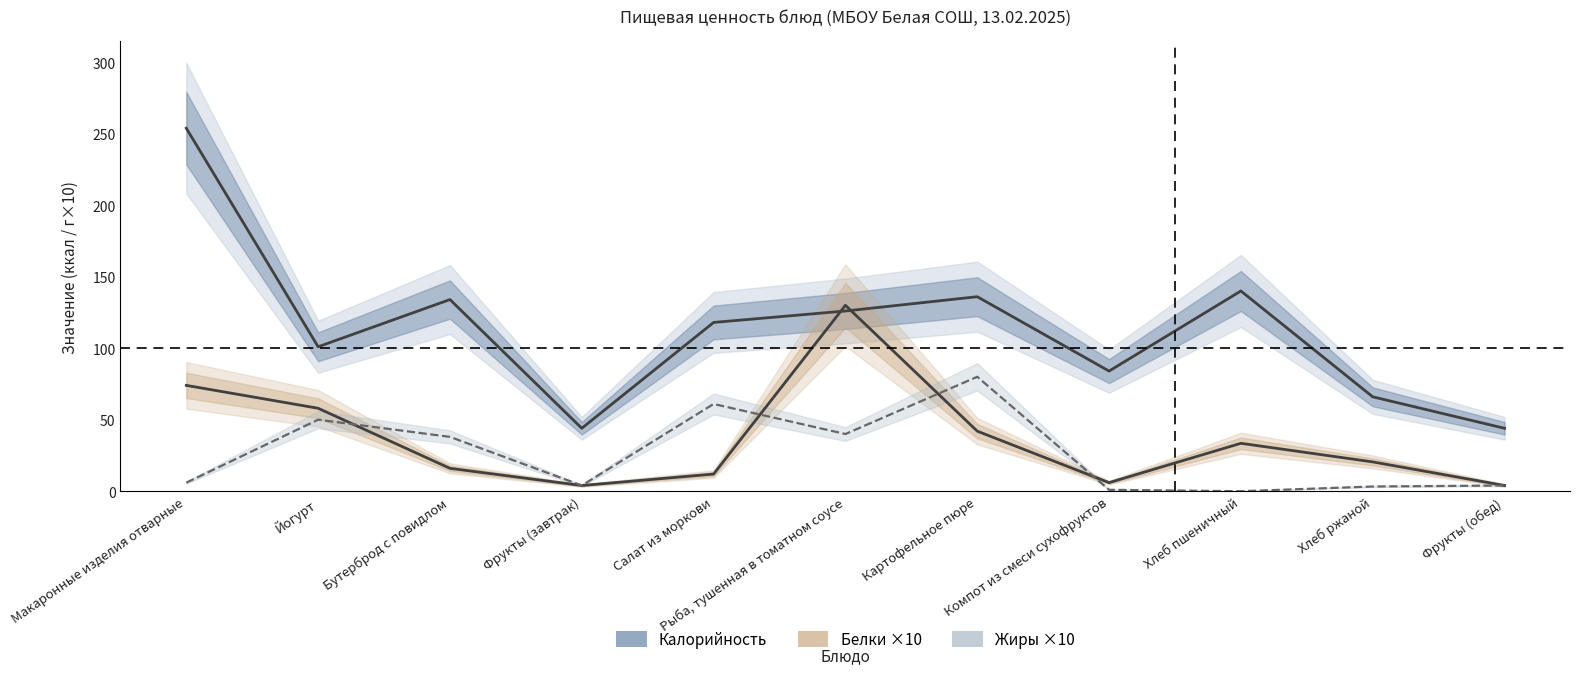

Reading left to right, list all the values displayed in this chart.

Калорийность: Макаронные изделия отварные=253.8	Йогурт=101.0	Бутерброд с повидлом=134.0	Фрукты (завтрак)=44.0	Салат из моркови=118.0	Рыба, тушенная в томатном соусе=126.0	Картофельное пюре=136.0	Компот из смеси сухофруктов=84.0	Хлеб пшеничный=140.0	Хлеб ржаной=66.0	Фрукты (обед)=44.0
Белки ×10: Макаронные изделия отварные=74.0	Йогурт=58.0	Бутерброд с повидлом=16.0	Фрукты (завтрак)=4.0	Салат из моркови=12.0	Рыба, тушенная в томатном соусе=130.0	Картофельное пюре=42.0	Компот из смеси сухофруктов=6.0	Хлеб пшеничный=33.5	Хлеб ржаной=20.5	Фрукты (обед)=4.0
Жиры ×10: Макаронные изделия отварные=6.0	Йогурт=50.0	Бутерброд с повидлом=38.0	Фрукты (завтрак)=4.0	Салат из моркови=61.0	Рыба, тушенная в томатном соусе=40.0	Картофельное пюре=80.0	Компот из смеси сухофруктов=1.0	Хлеб пшеничный=0.0	Хлеб ржаной=3.3	Фрукты (обед)=4.0